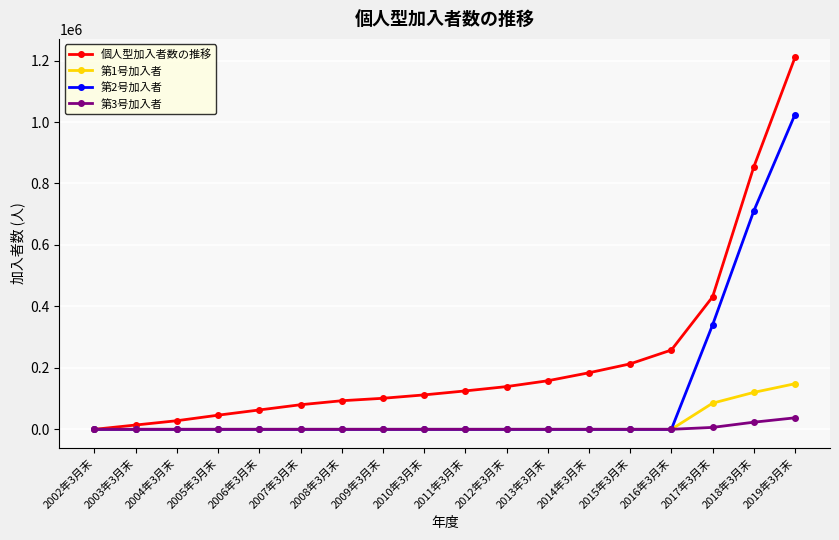

How many values in the 第1号加入者 series exceed 0?

3